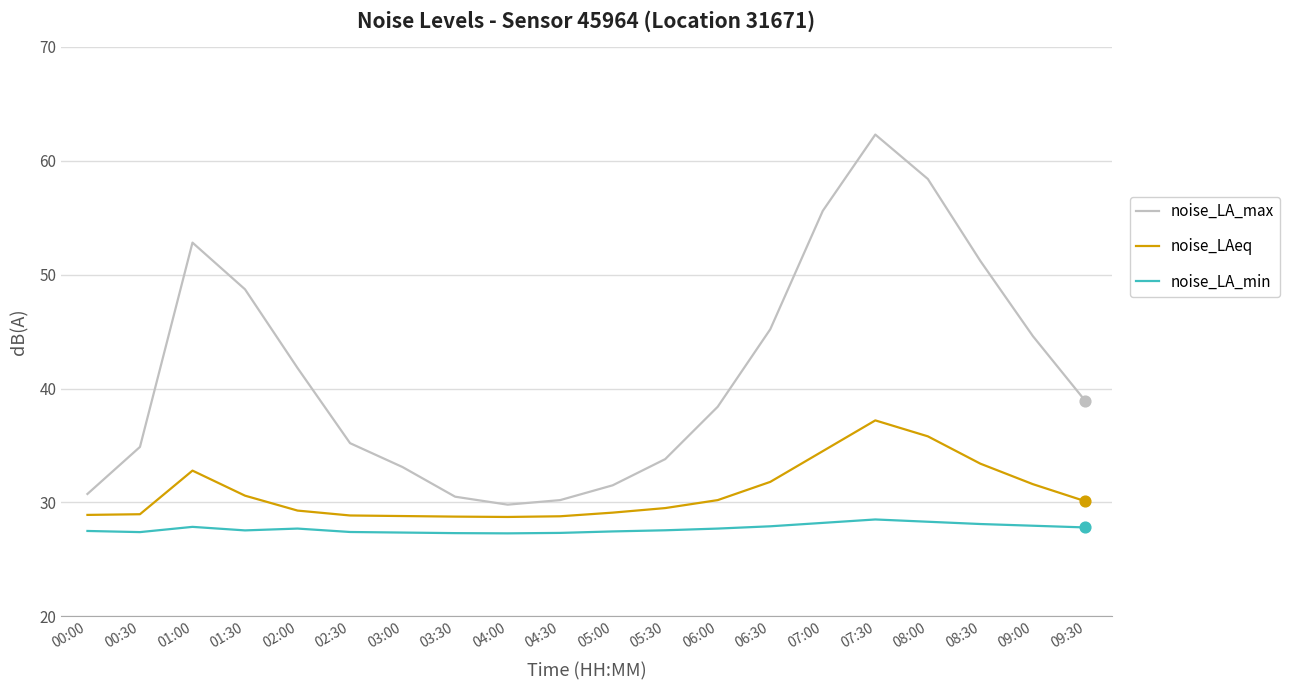

At which category is the sum across all series the highest?

07:30